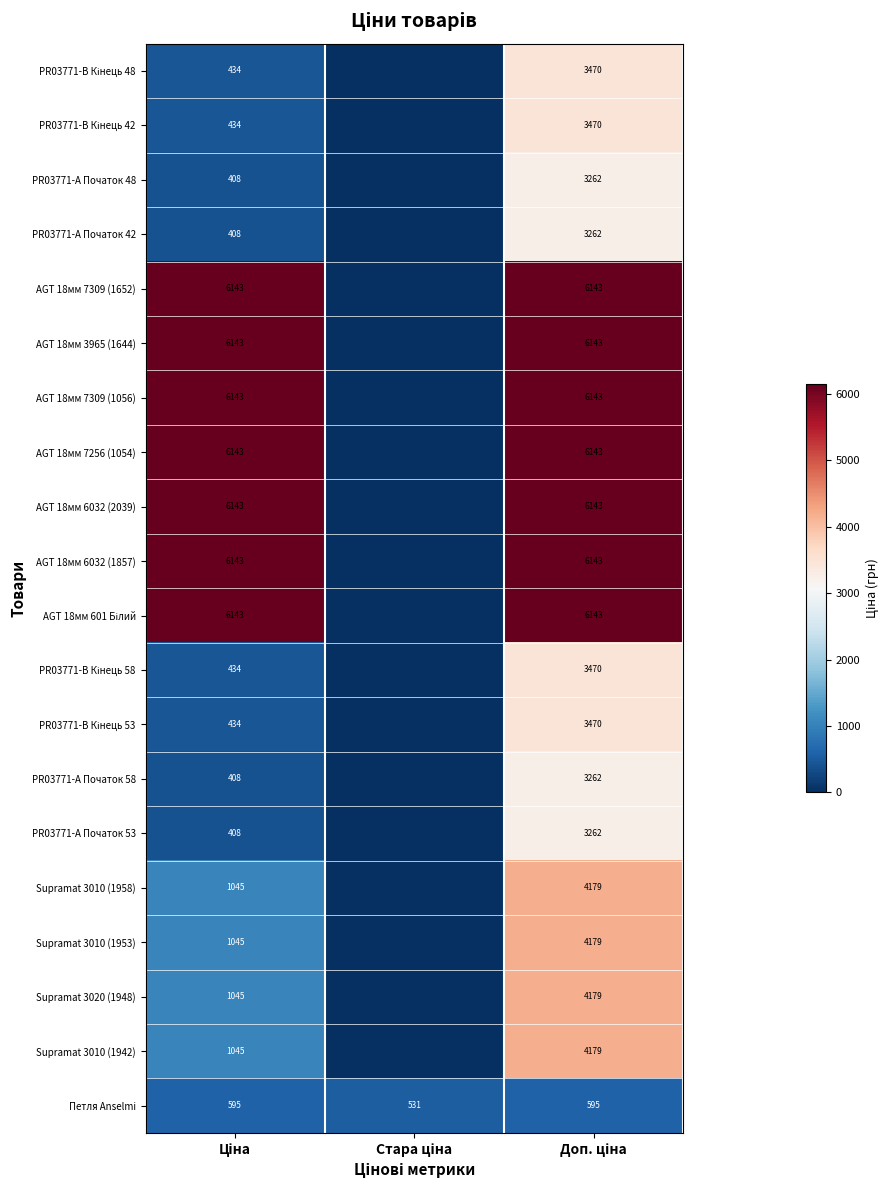

At which category is the sum across all series the highest?

Доп. ціна